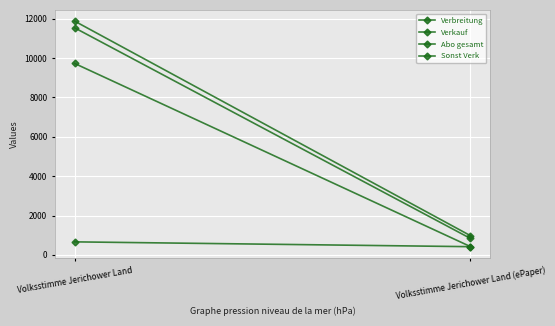

The value of Abo gesamt at Volksstimme Jerichower Land (ePaper) is 423. True or false?

True